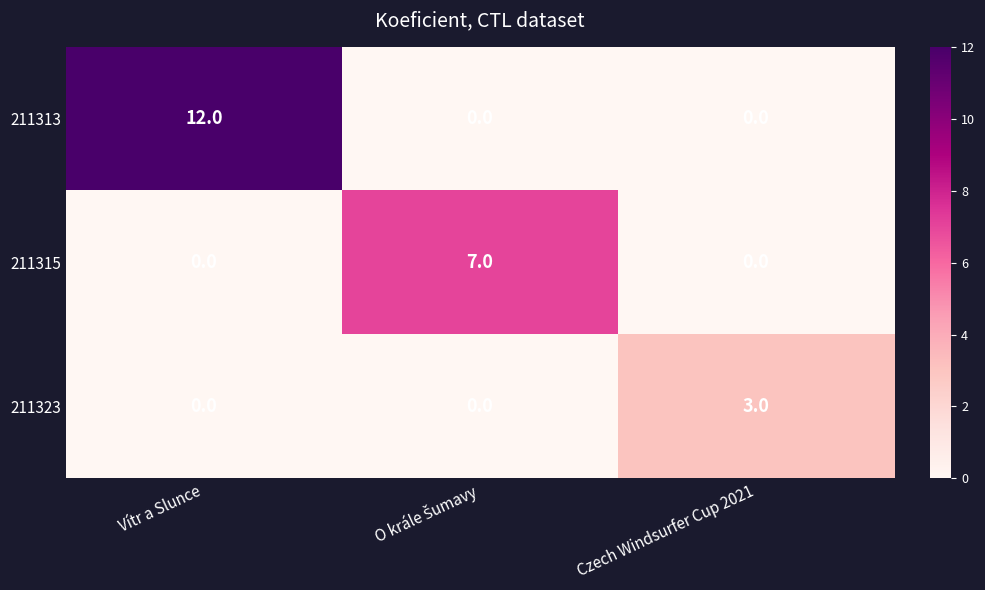

List the series in order of their peak value, lowest first.

211323, 211315, 211313